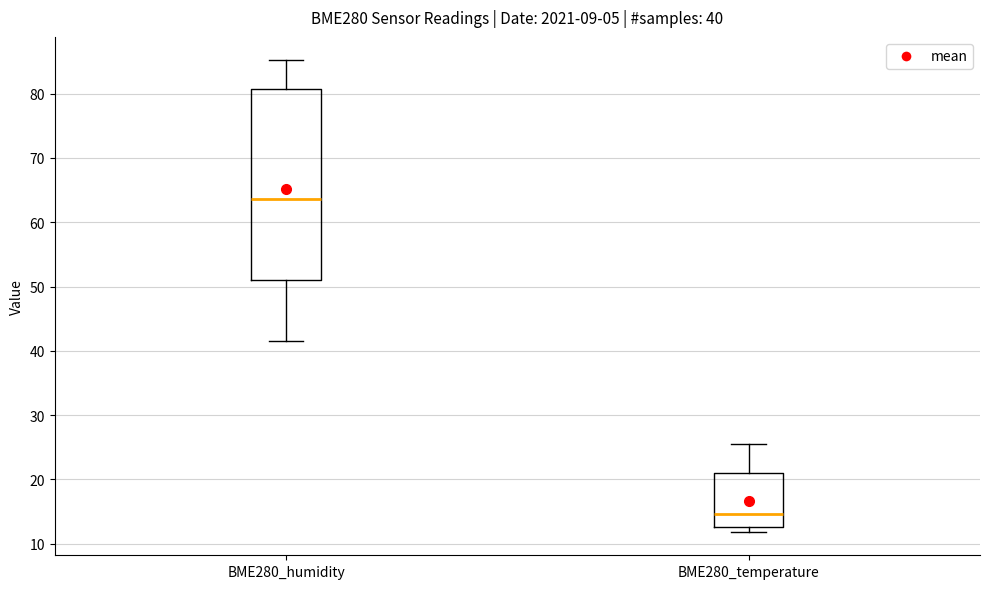

Which box's median line is the highest?

BME280_humidity